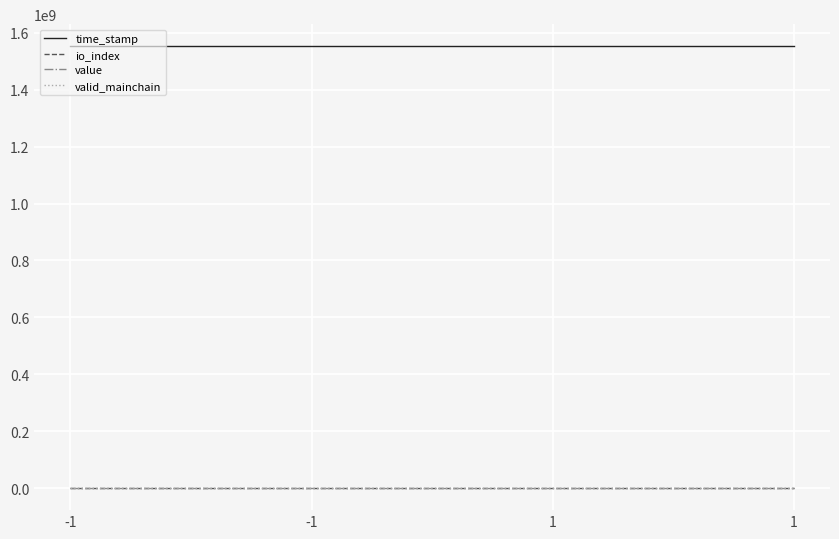

How many lines are shown in the chart?

4